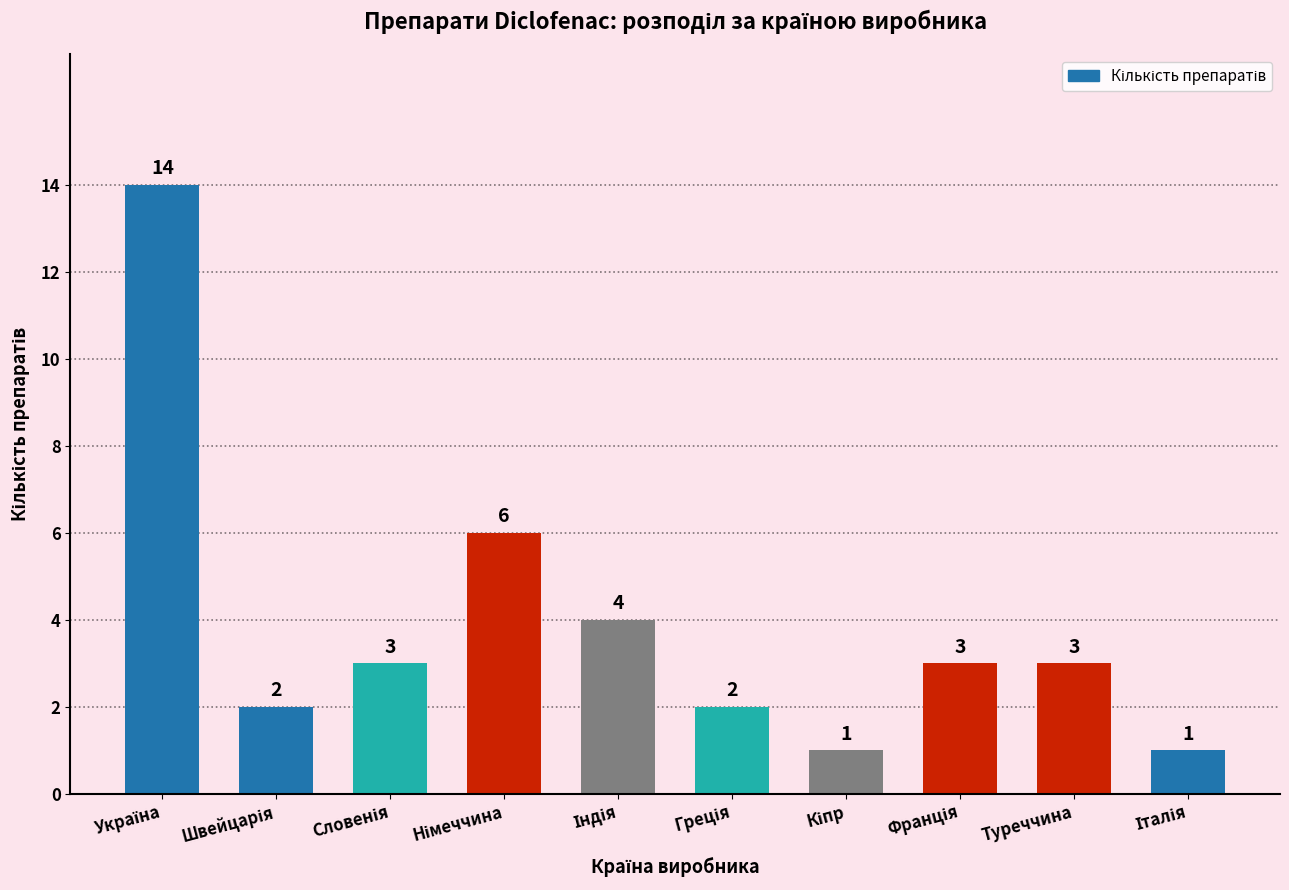

What is the greatest value displayed?

14